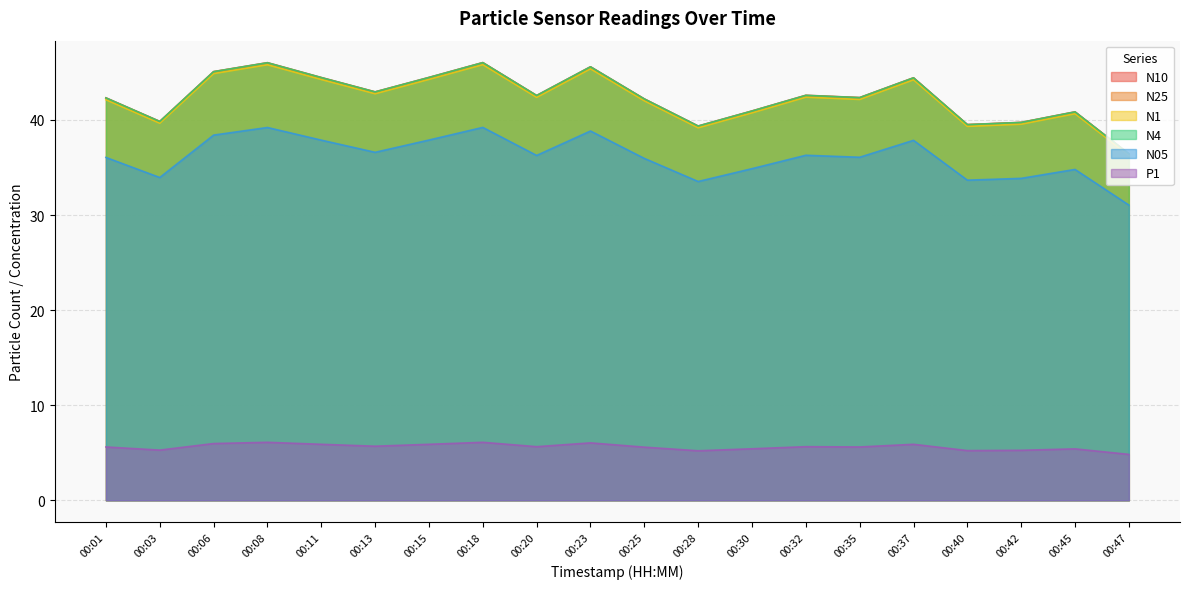

What is the total value across all series at 00:23?

227.0